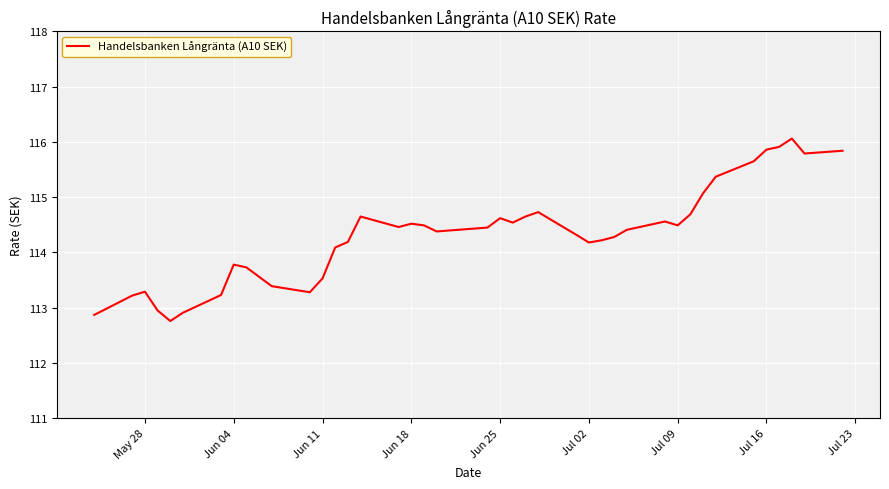

What is the maximum value shown in the chart?

116.1